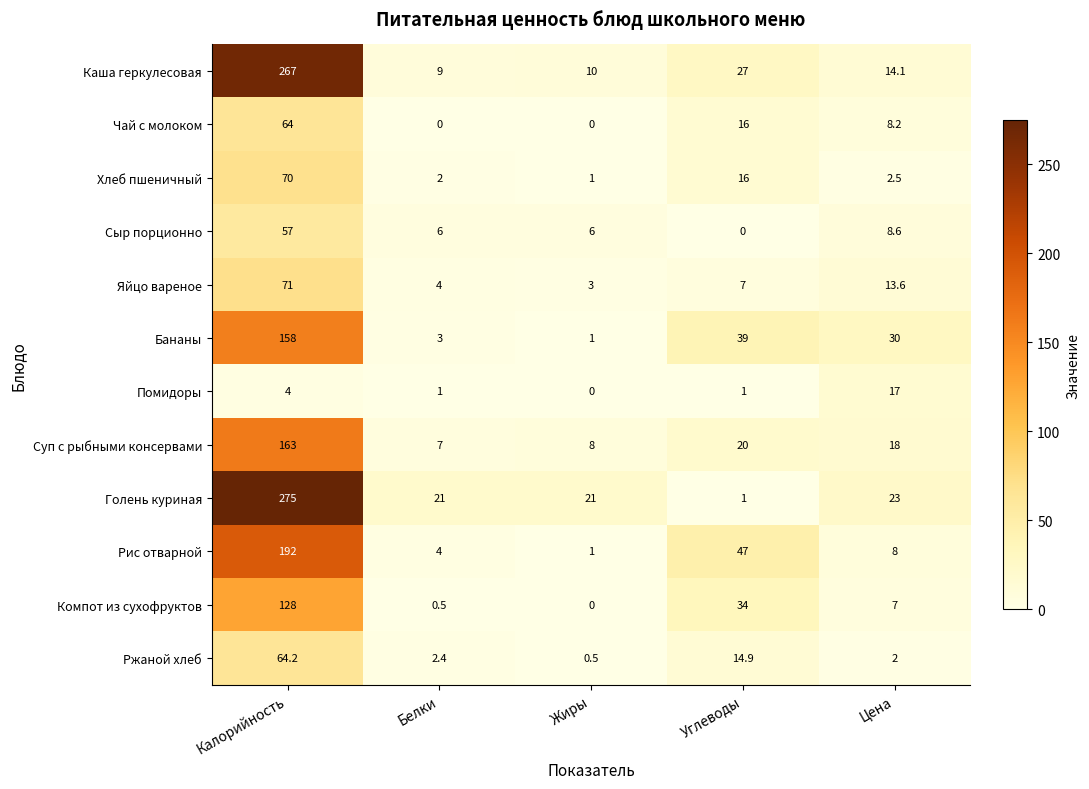

Which label corresponds to the largest value in the chart?

Калорийность